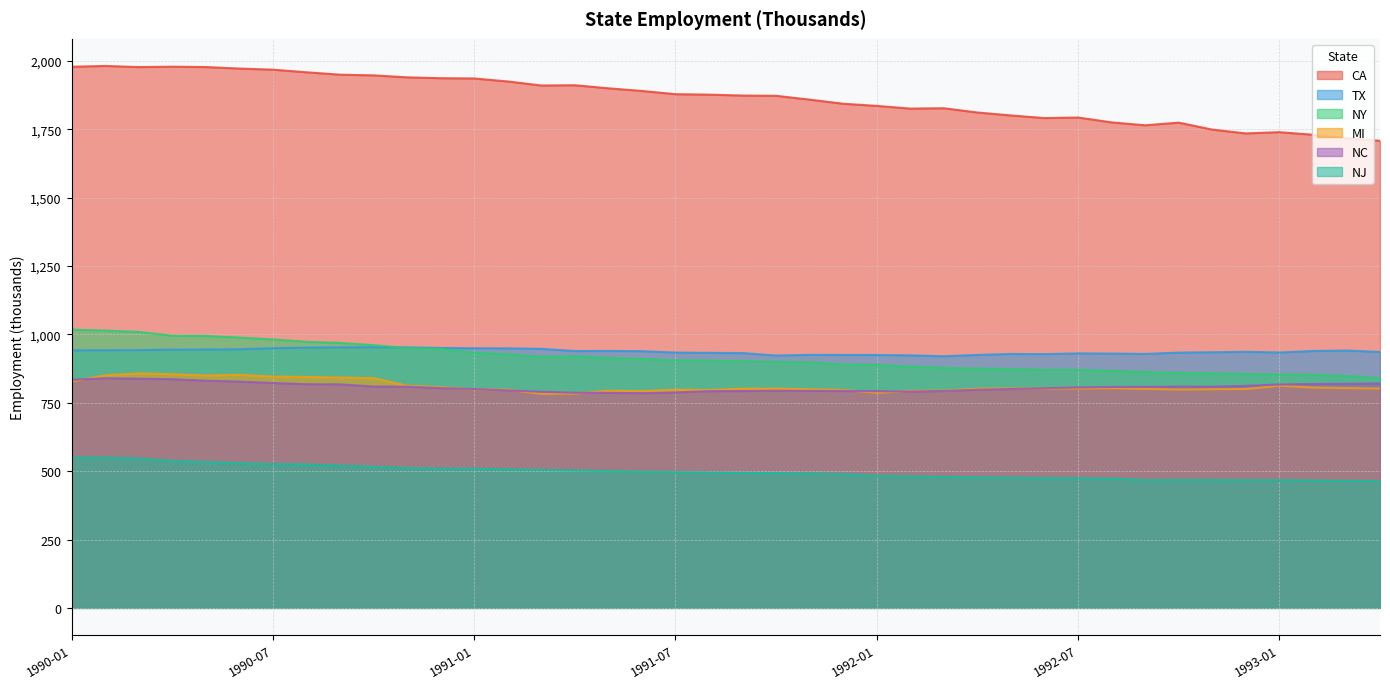

True or false: NJ has a value of 533.5 at 1990-05.

True